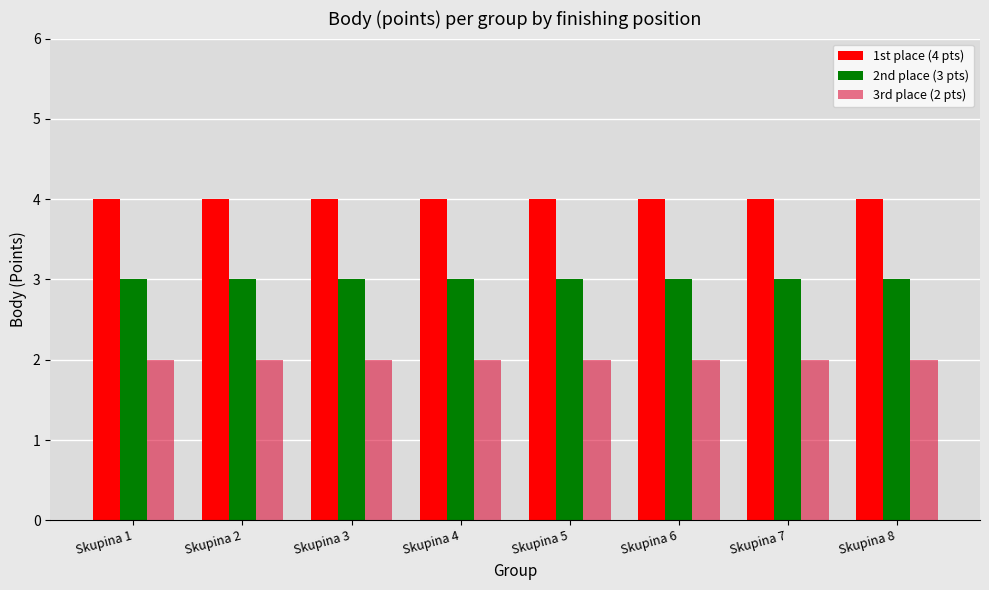

What are all the series names shown in the legend?

1st place (4 pts), 2nd place (3 pts), 3rd place (2 pts)